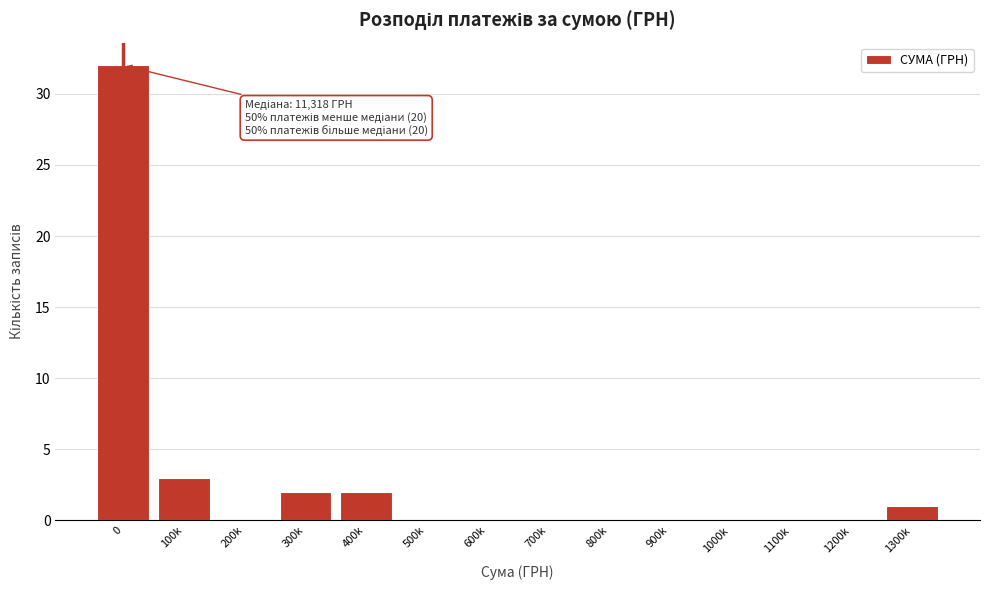

Reading left to right, what are all the values shown in this chart?

0=32	100k=3	200k=0	300k=2	400k=2	500k=0	600k=0	700k=0	800k=0	900k=0	1000k=0	1100k=0	1200k=0	1300k=1